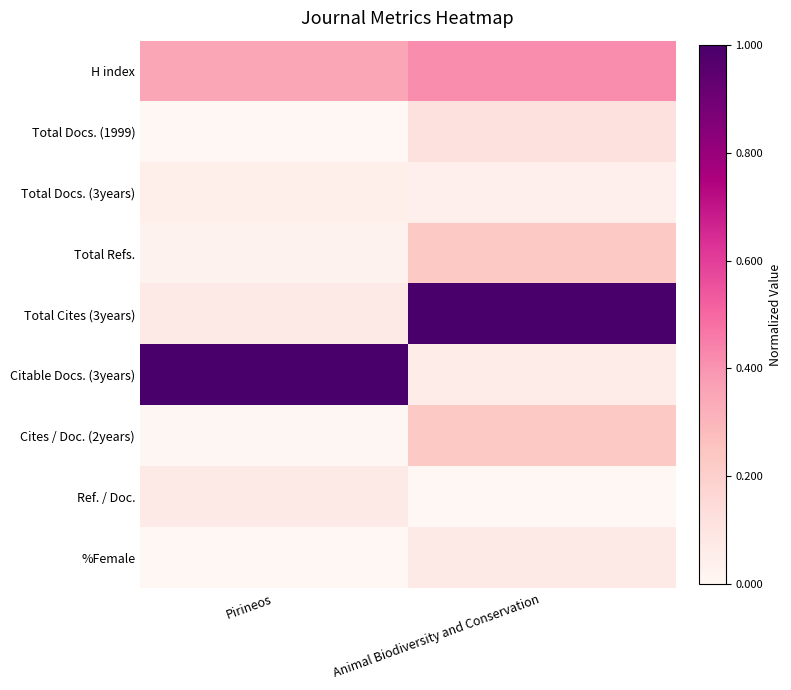

At which category is the sum across all series the highest?

Animal Biodiversity and Conservation